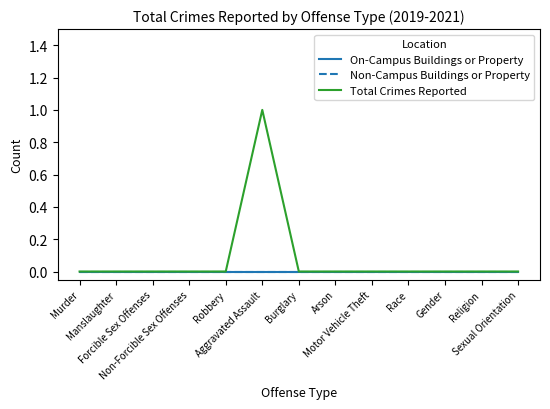

Is this an area chart (filled region under the line)?

No